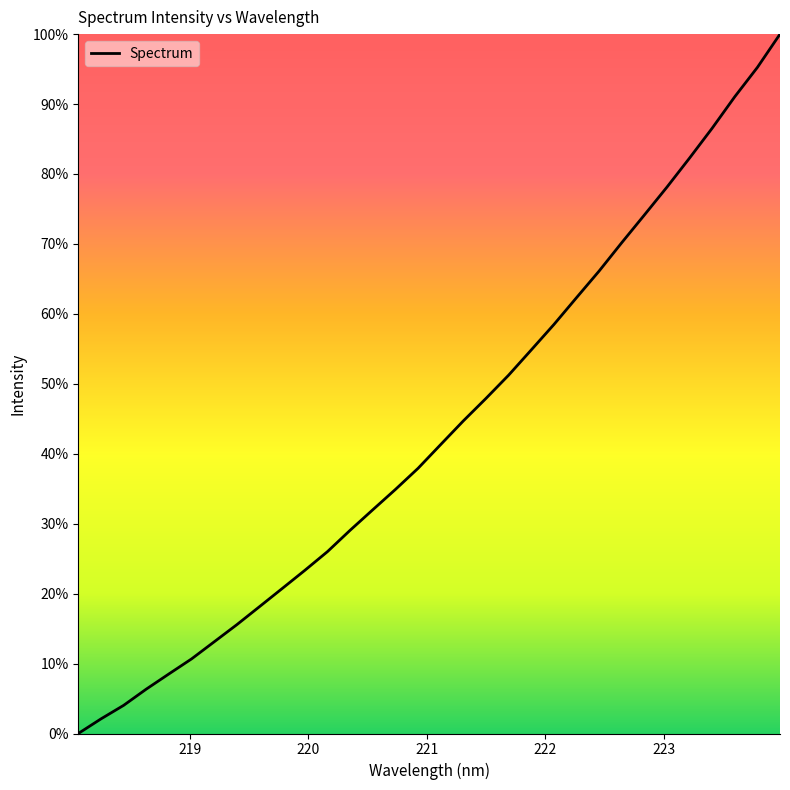

Reading left to right, list all the values displayed in this chart.

1309.4	1333.9	1356.7	1384.0	1409.6	1434.8	1463.6	1492.5	1522.8	1553.2	1583.8	1615.3	1651.2	1685.7	1719.8	1755.4	1795.3	1835.1	1872.9	1912.0	1954.4	1997.1	2042.3	2087.1	2134.8	2181.3	2228.3	2277.2	2327.4	2380.4	2429.7	2485.7